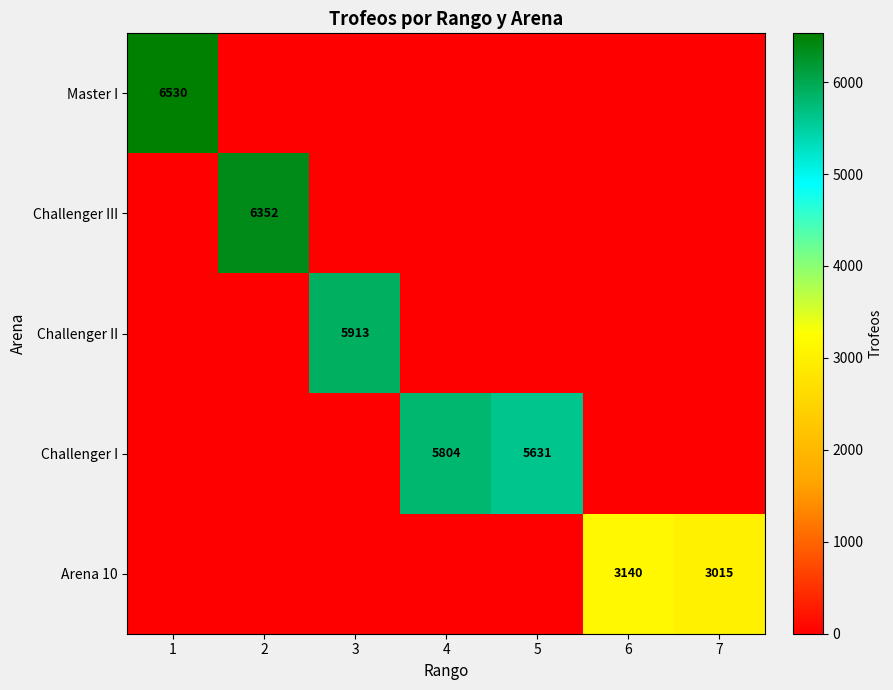

The value of Challenger I at 4 is 5804. True or false?

True